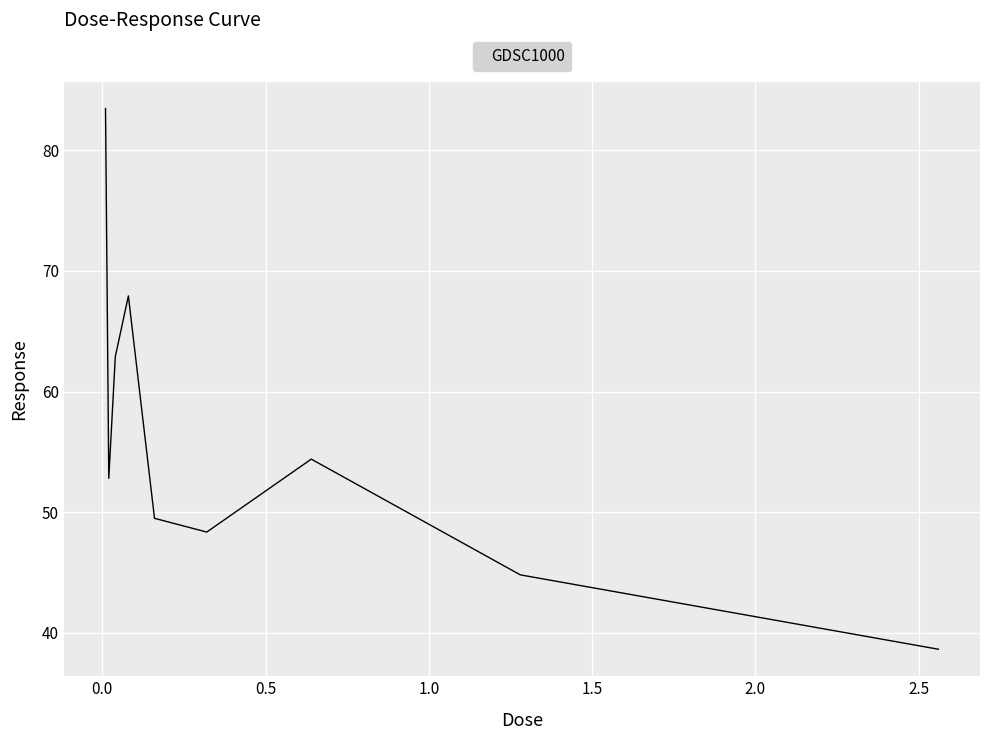

What is the difference between the second highest and minimum values?

29.3